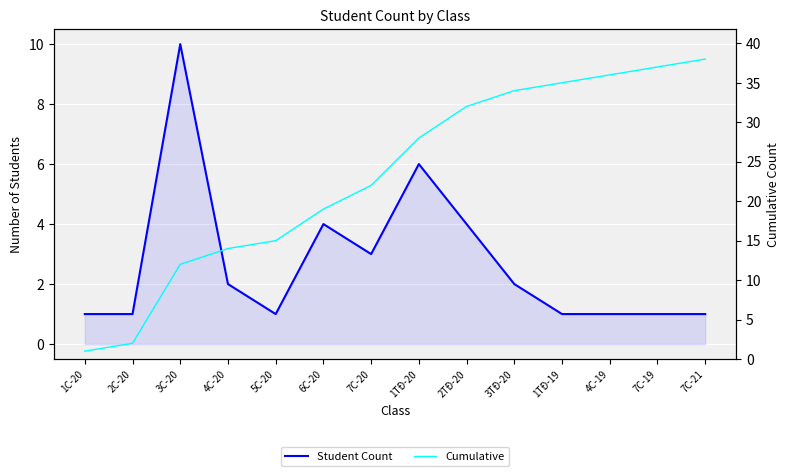

Which category has the lowest value in the Cumulative series?

1C-20